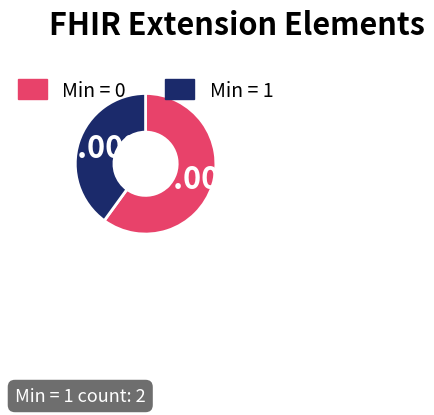

Is there a majority slice in this chart?

Yes